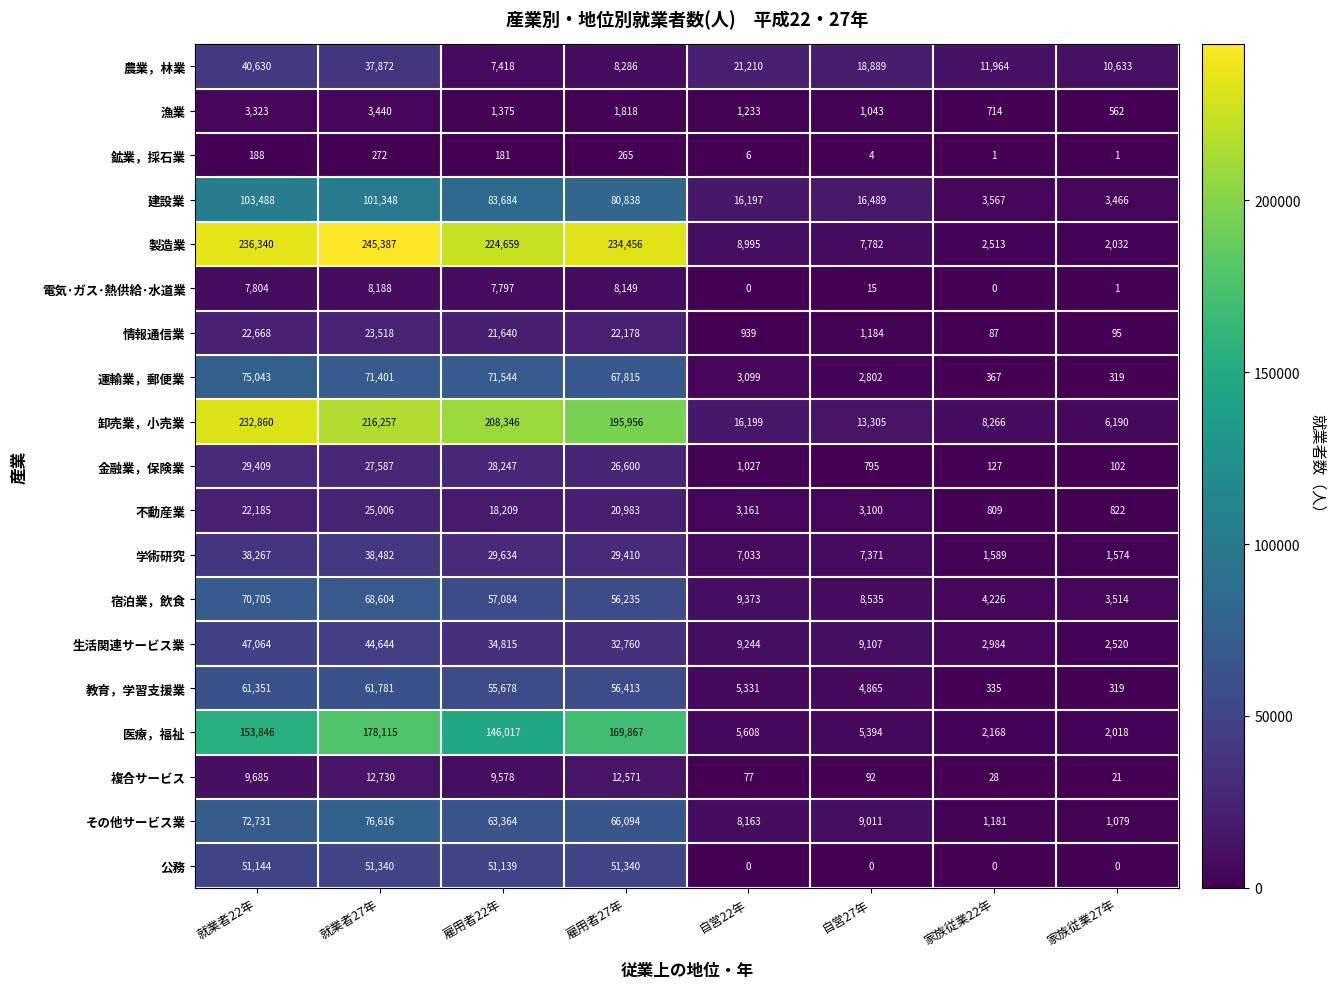

Read the 卸売業，小売業 value at 雇用者22年, to the nearest 50.

208350